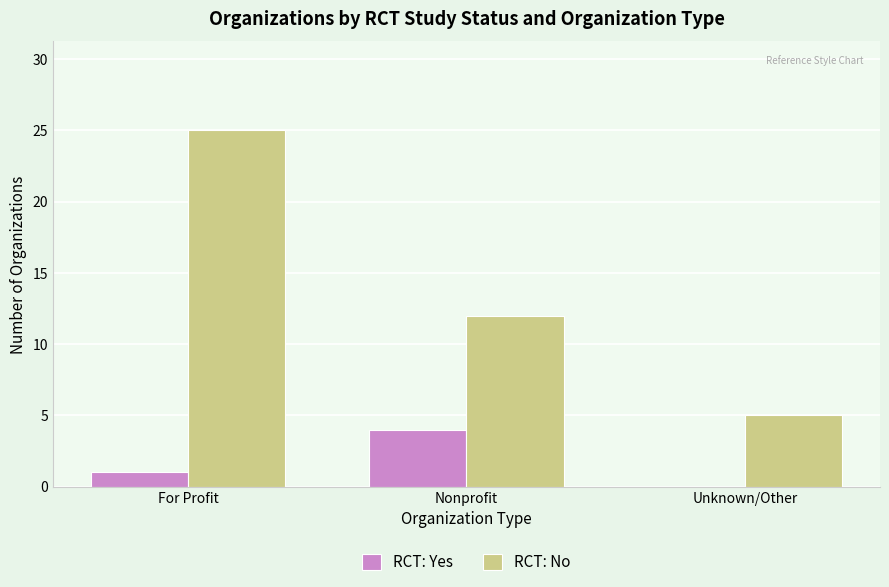

Which series has the largest total across all categories?

RCT: No